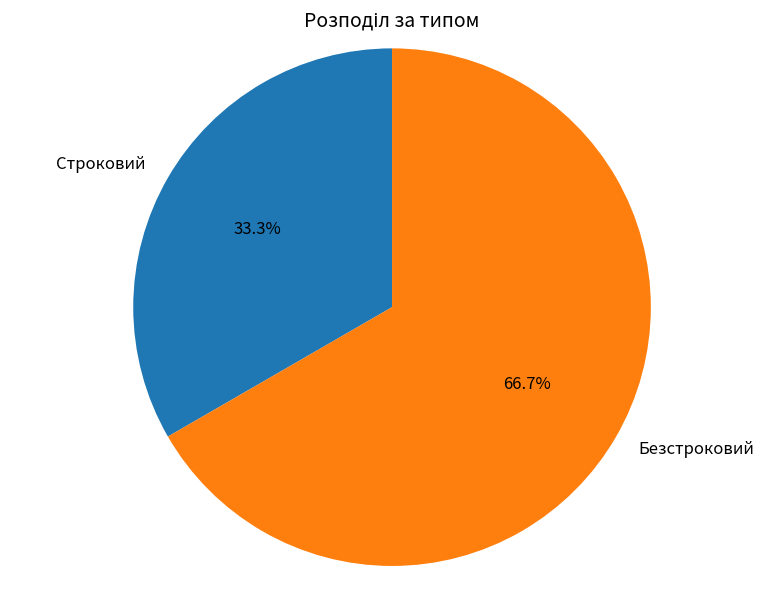

Does Безстроковий represent more than half of the total?

Yes